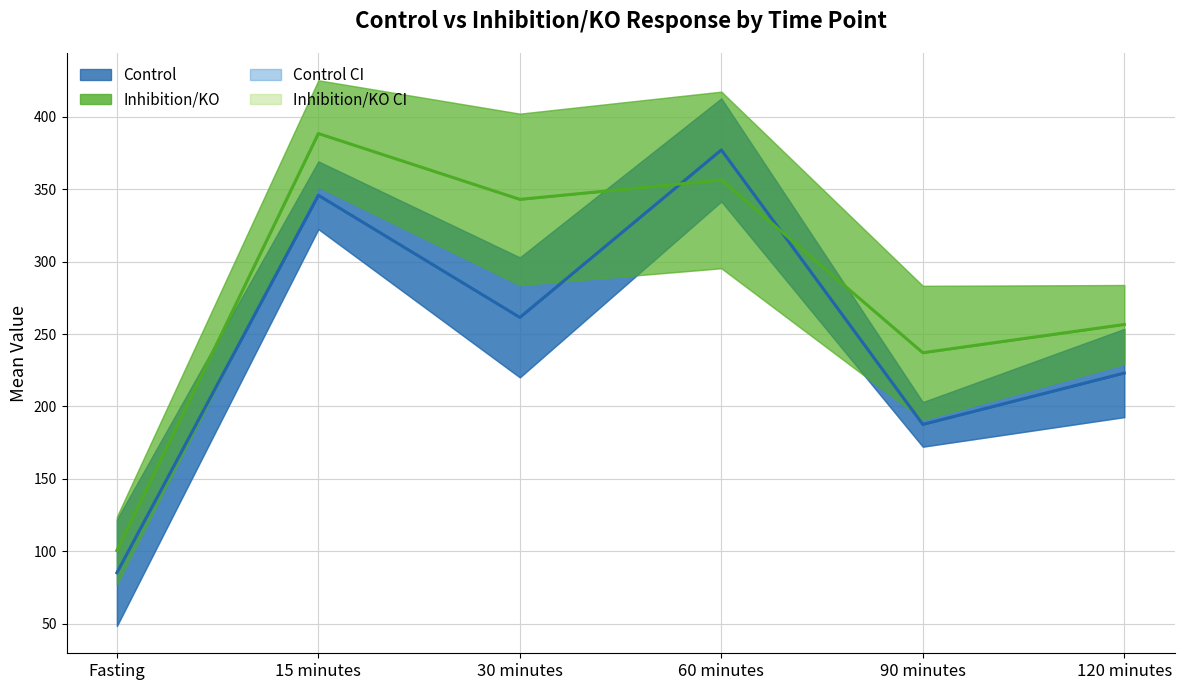

Which series ends up on top after the final intersection of Inhibition/KO mean and Control mean?

Inhibition/KO mean